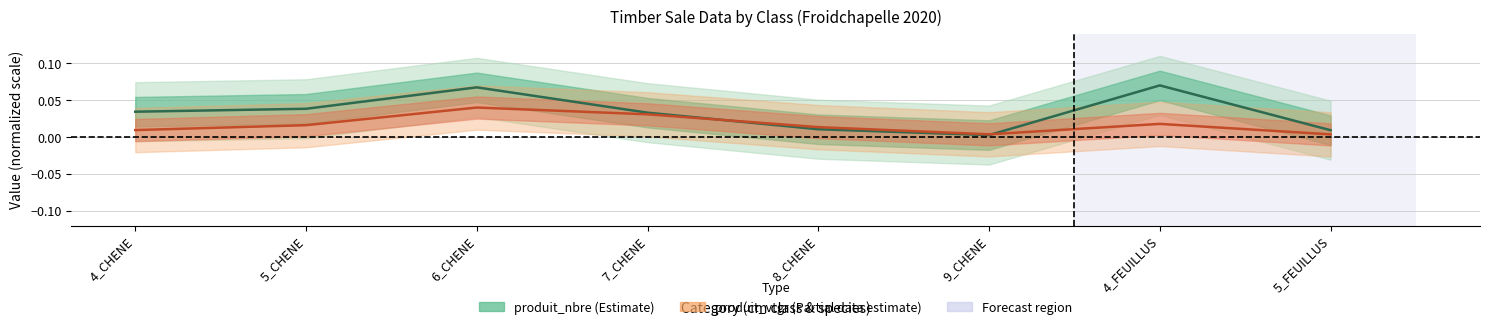

Between 4_CHENE and 4_FEUILLUS, which series saw the biggest shift?

produit_nbre